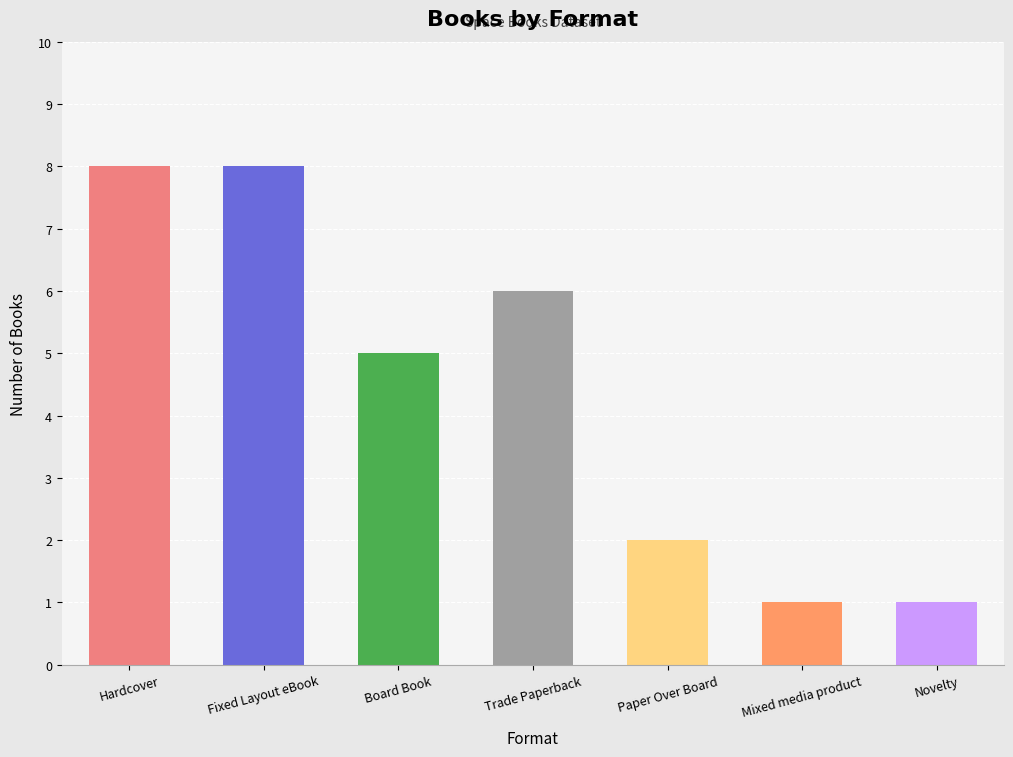

The value at Paper Over Board is 3. True or false?

False